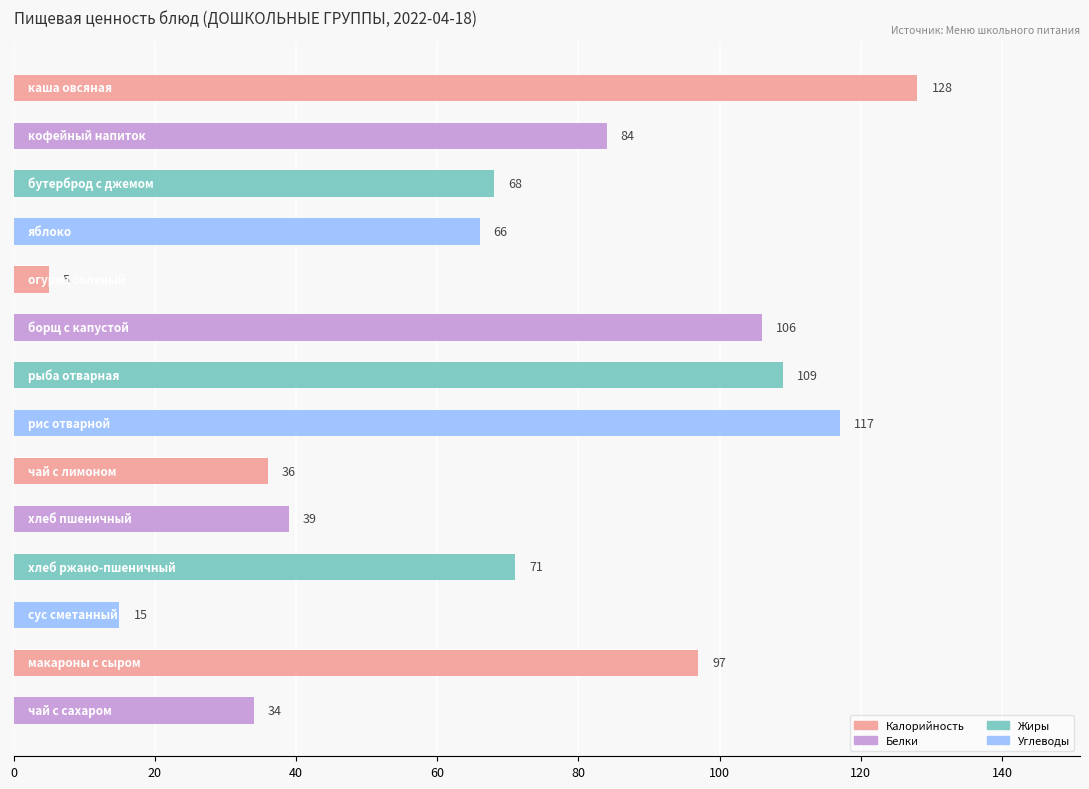

Reading top to bottom, what are all the values shown in this chart?

128	84	68	66	5	106	109	117	36	39	71	15	97	34